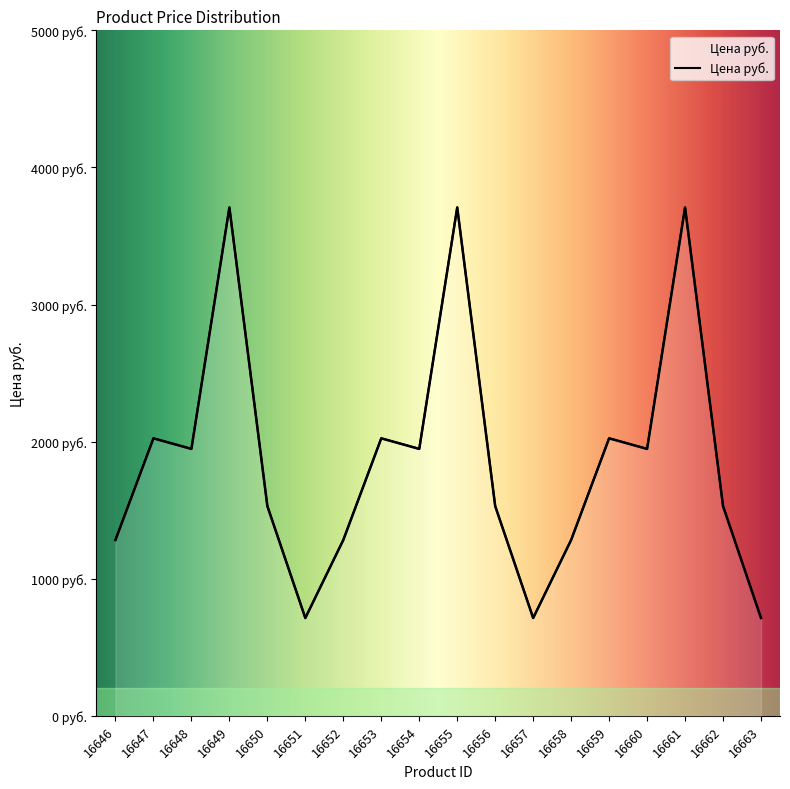

List the labels in order of value, smallest first.

16651, 16657, 16663, 16646, 16652, 16658, 16650, 16656, 16662, 16648, 16654, 16660, 16647, 16653, 16659, 16649, 16655, 16661